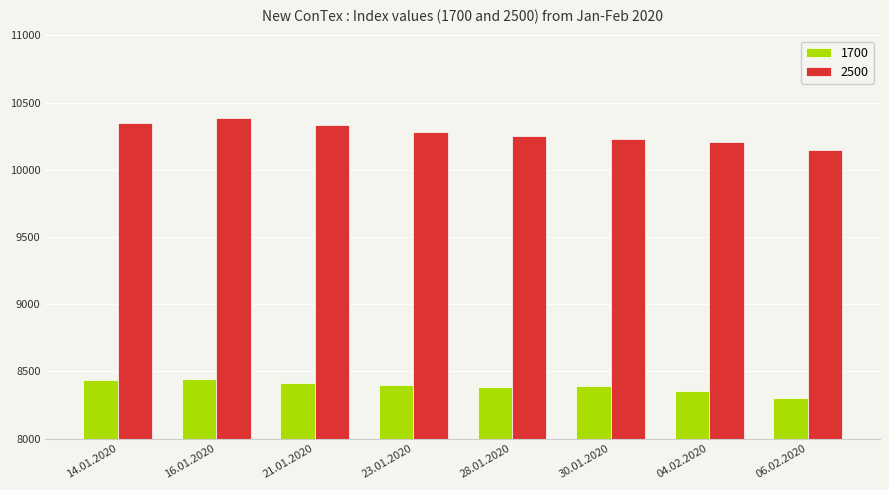

Is it true that 1700 equals 8388 at 30.01.2020?

True